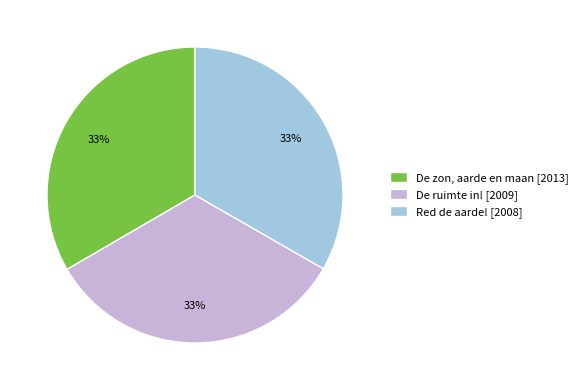

Do Red de aarde! [2008] and De ruimte in! [2009] together represent more than half of the pie?

Yes